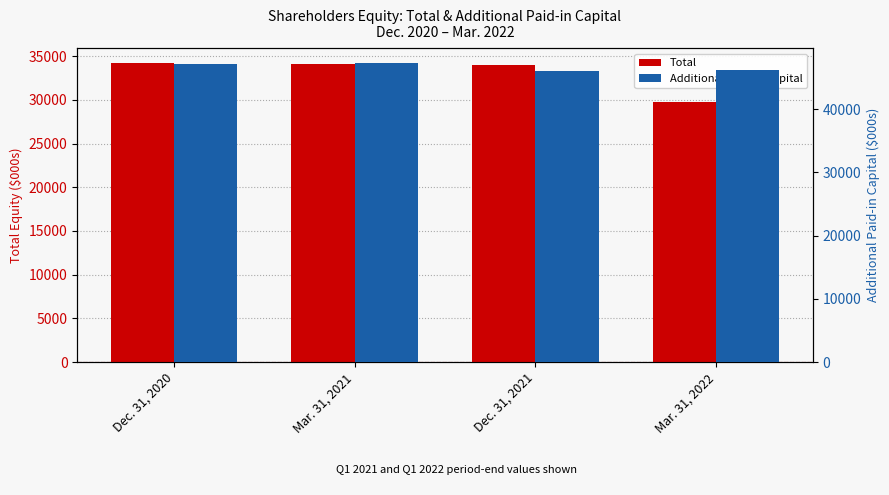

What is the spread (max minus min) of values at Mar. 31, 2022?

16297